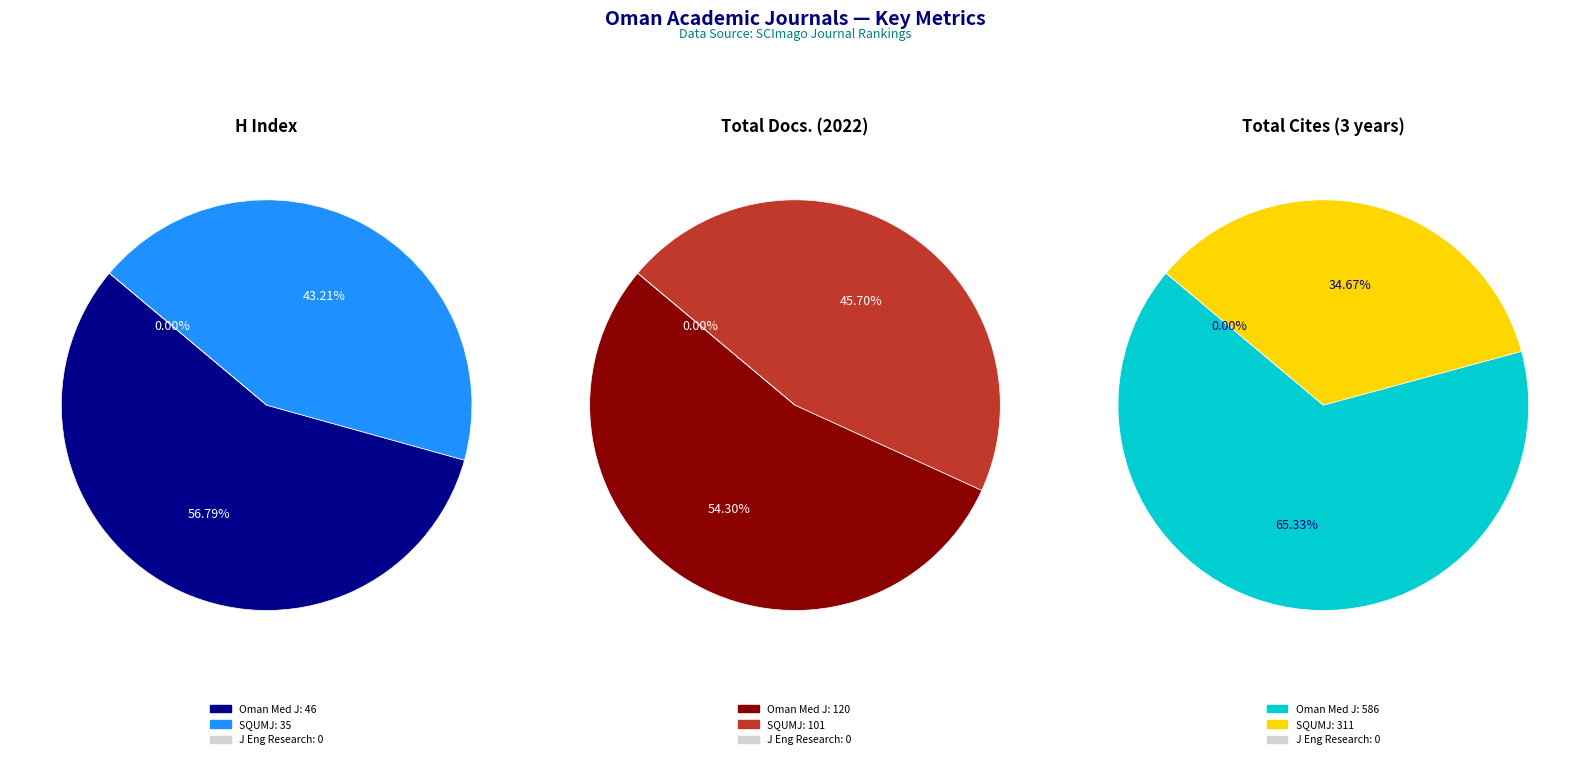

Is it true that Journal of Engineering Research is 13% of the pie?

False